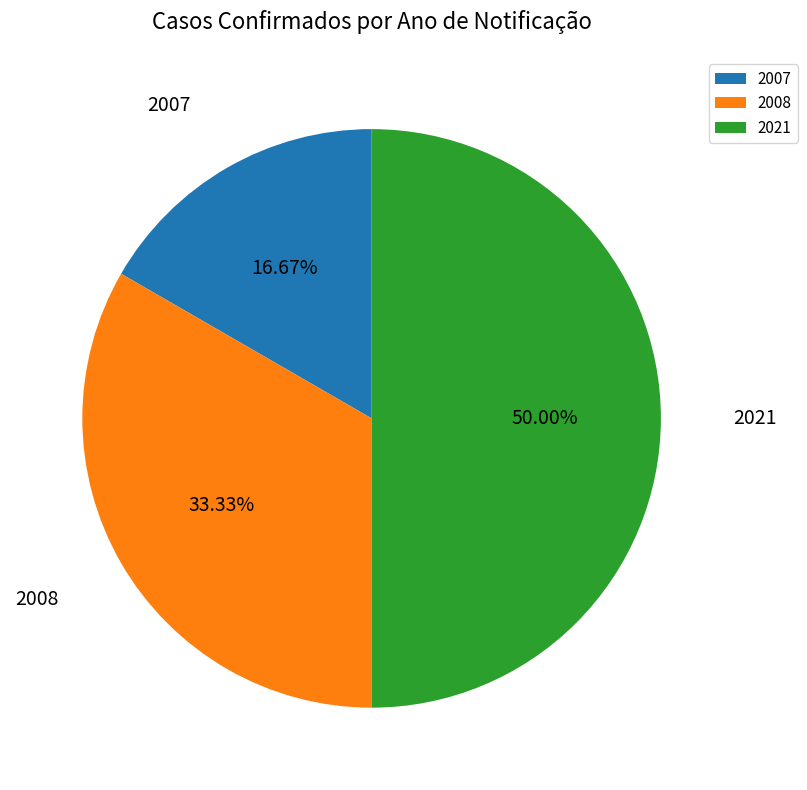

Rank the categories by value from highest to lowest.

2021, 2008, 2007